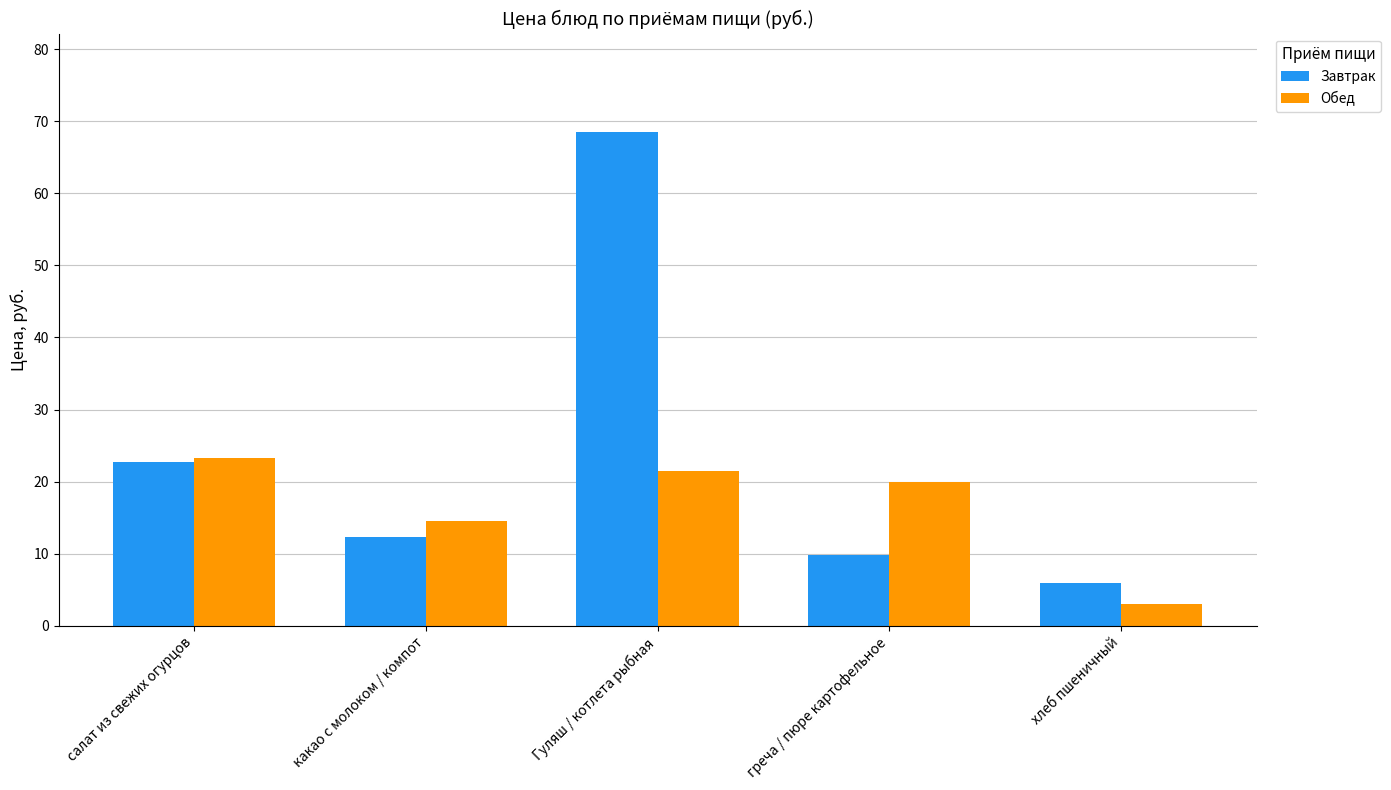

Rank the series by their maximum value, from highest to lowest.

Завтрак, Обед